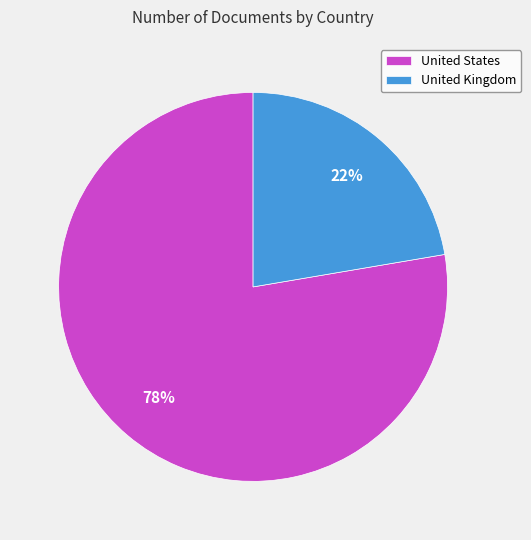

Do United Kingdom and United States together represent more than half of the pie?

Yes